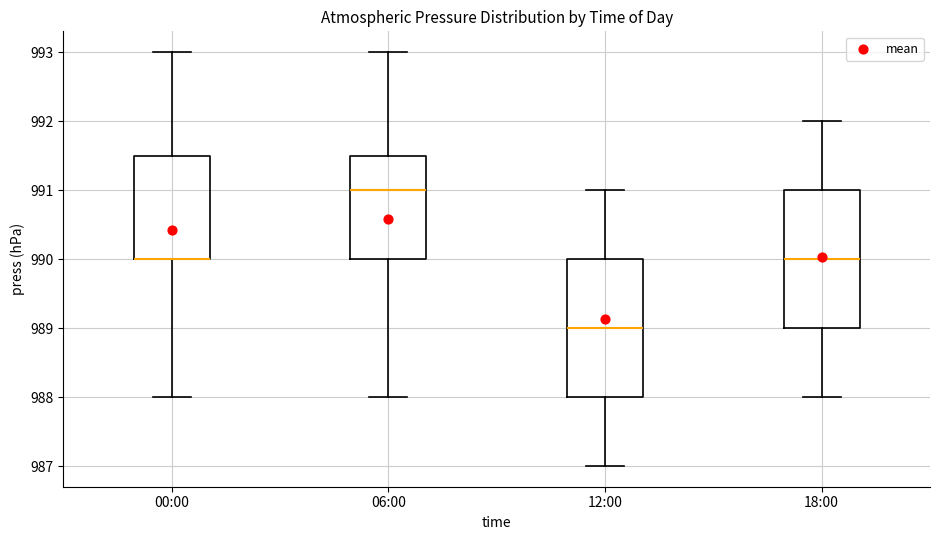

Where is the lower edge of the box for 06:00 on the y-axis? The values are not printed on the chart, so give them approximately, as read against the axis.

990.0